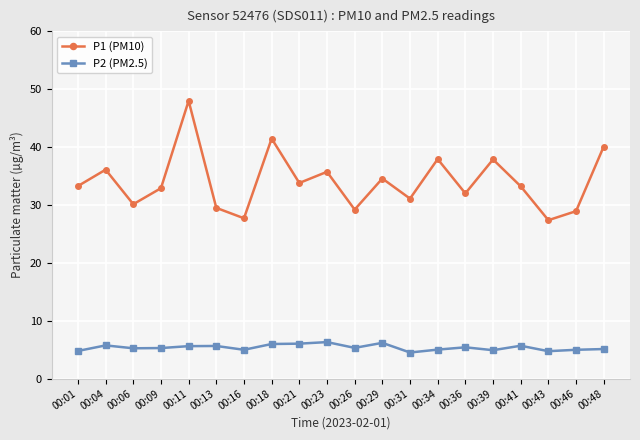

At which category is the sum across all series the highest?

00:11